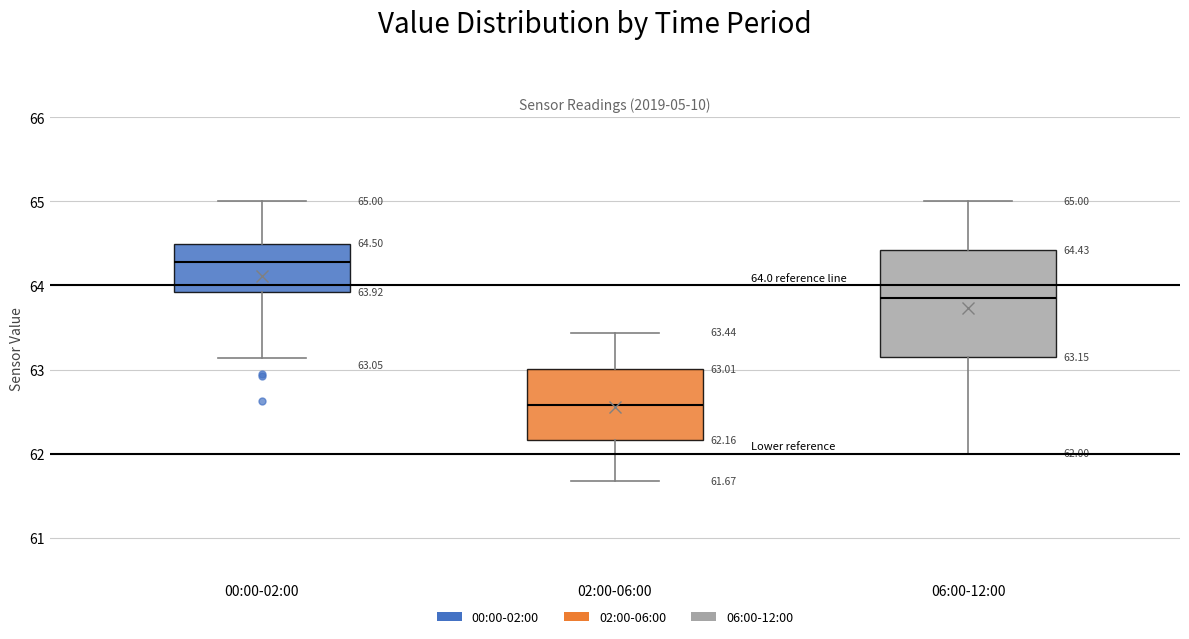

Which box's median line is the lowest?

02:00-06:00